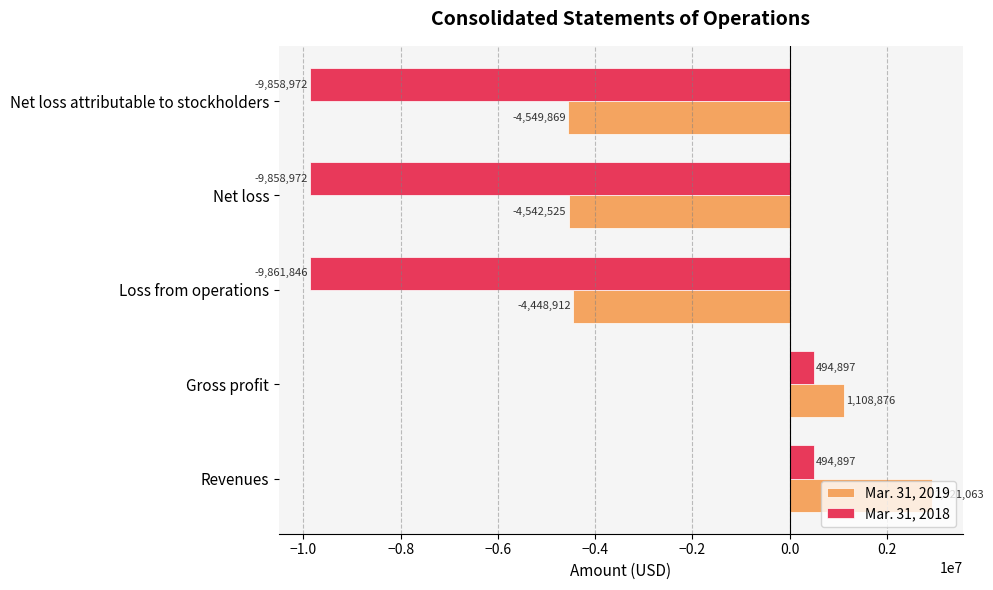

Is the value of Mar. 31, 2018 at Revenues greater than the value of Mar. 31, 2019 at Net loss?

Yes